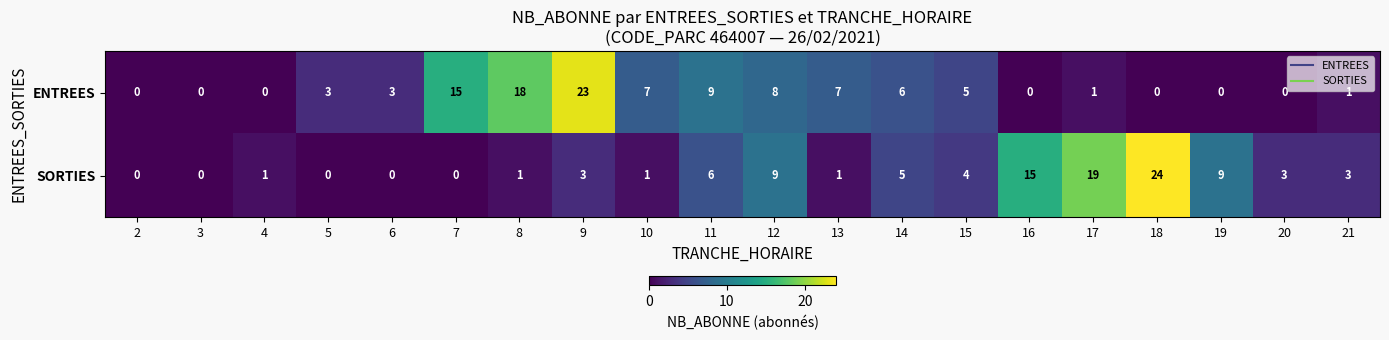

What is the maximum value for SORTIES?

24